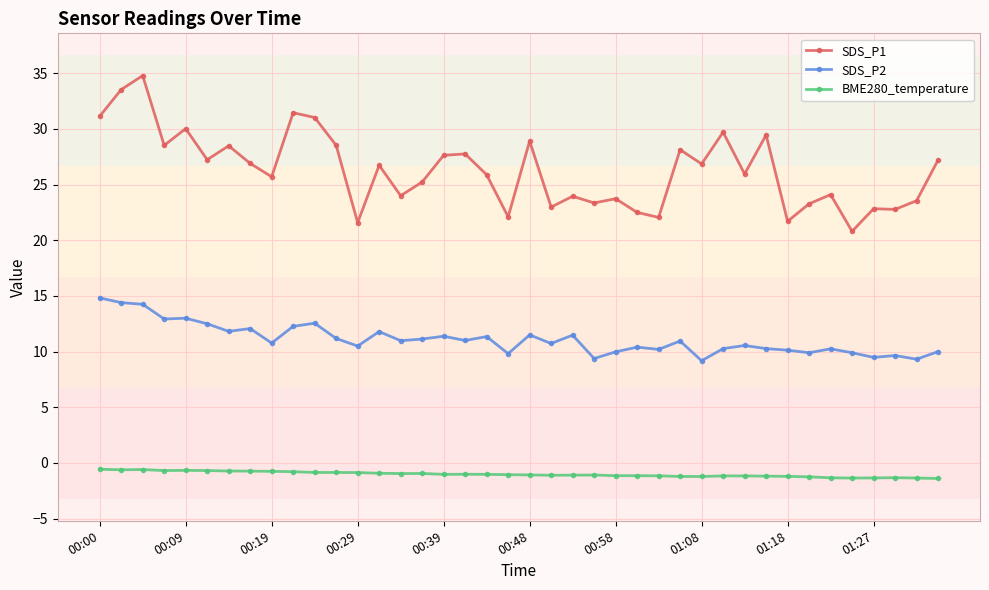

What is the average value of the SDS_P1 series?

26.3